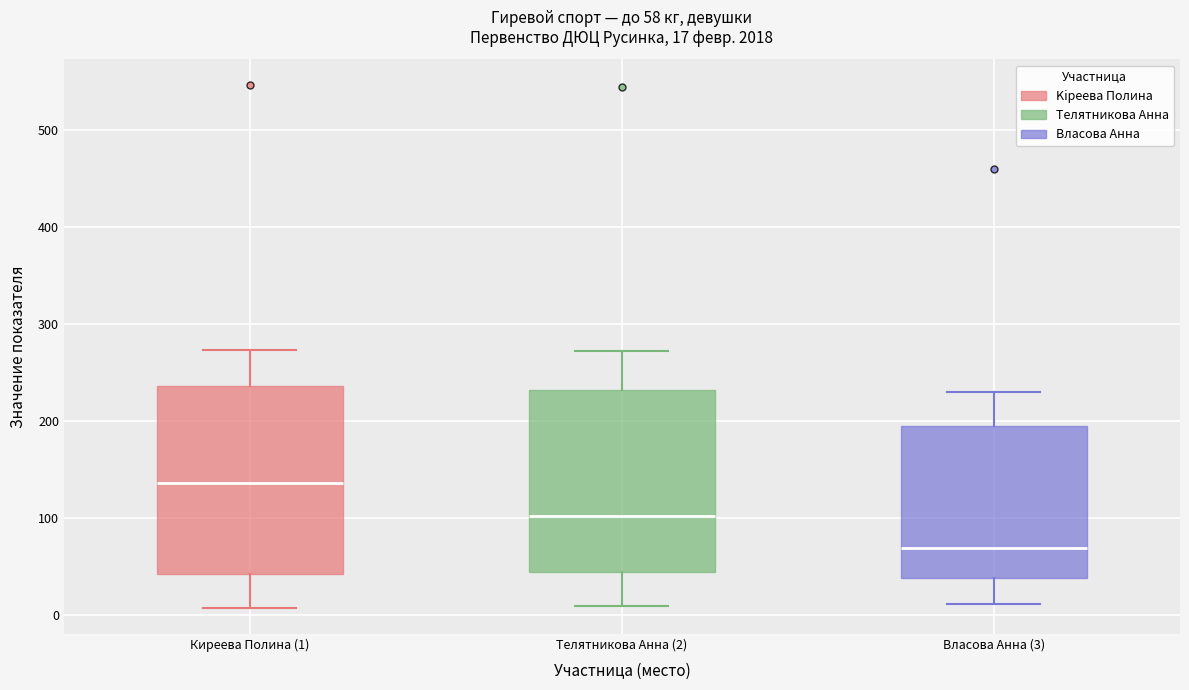

Which box has the highest median line?

Киреева Полина (1)